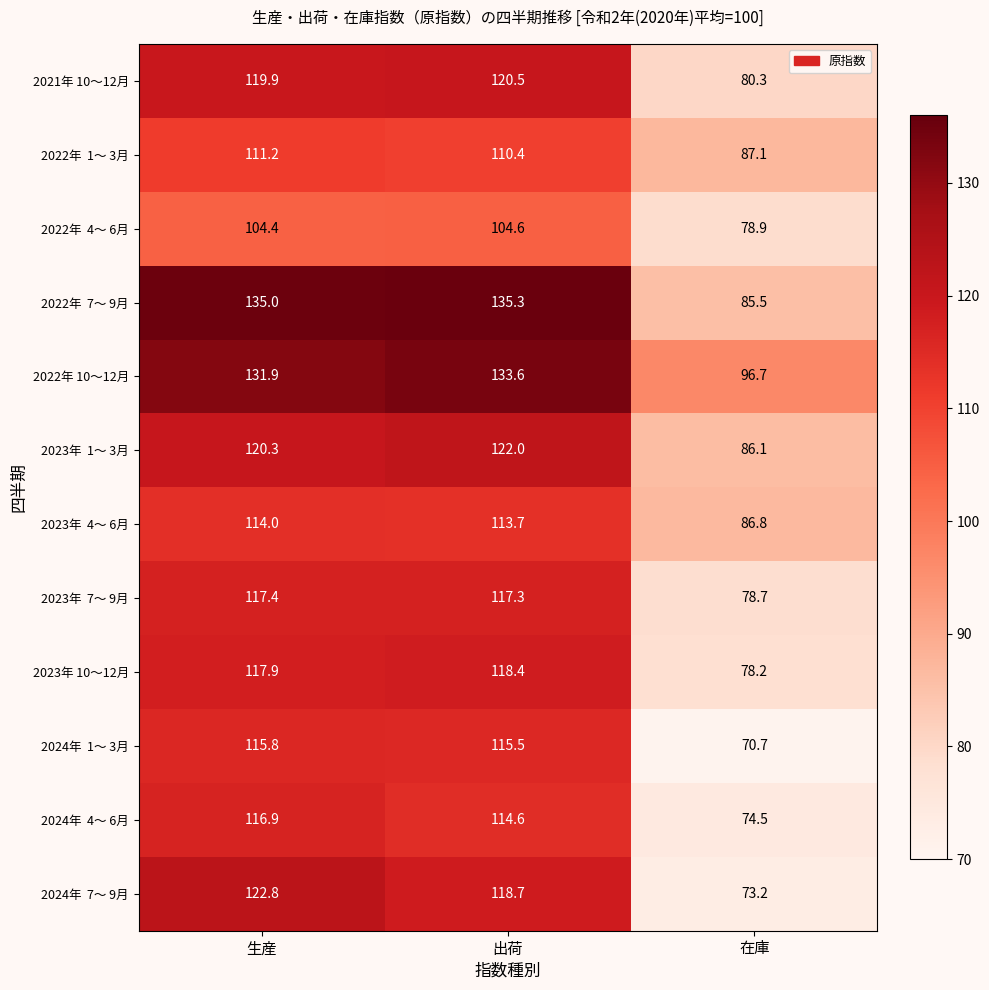

What is the total value across all series at 出荷?

1424.6